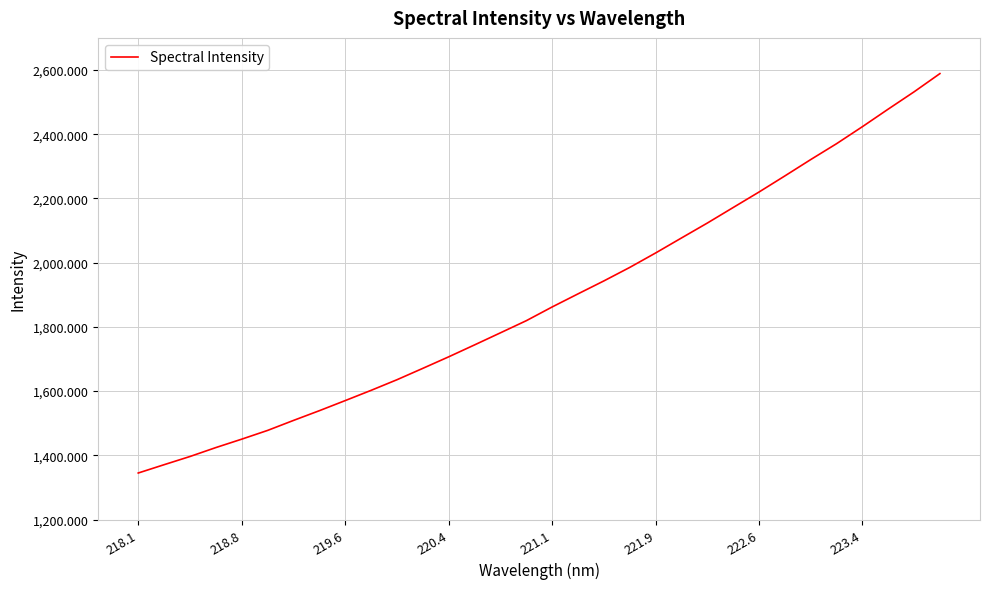

How many lines are shown in the chart?

1